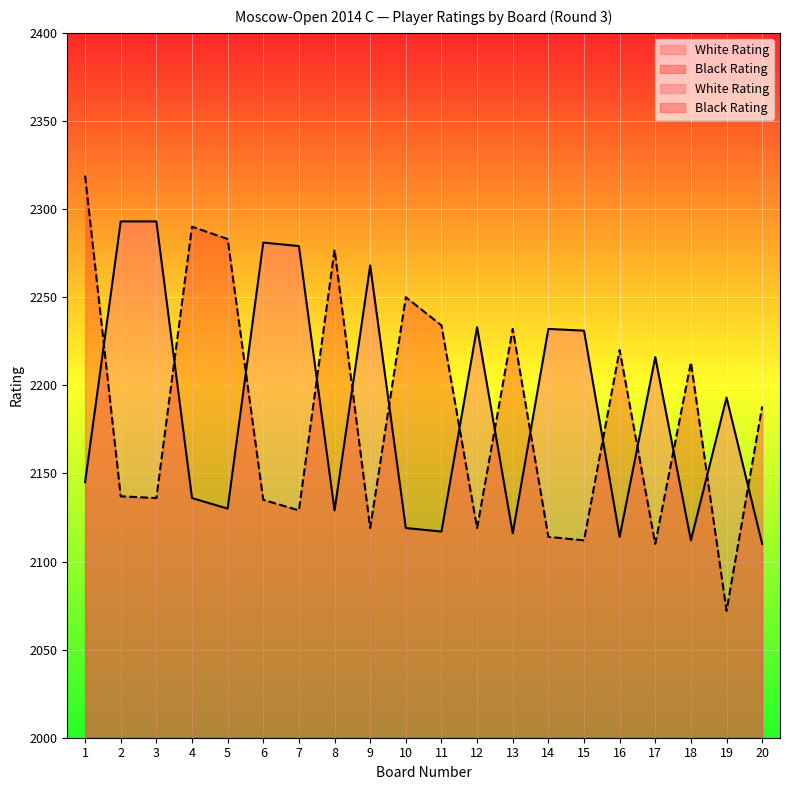

What is the smallest value displayed?

2072